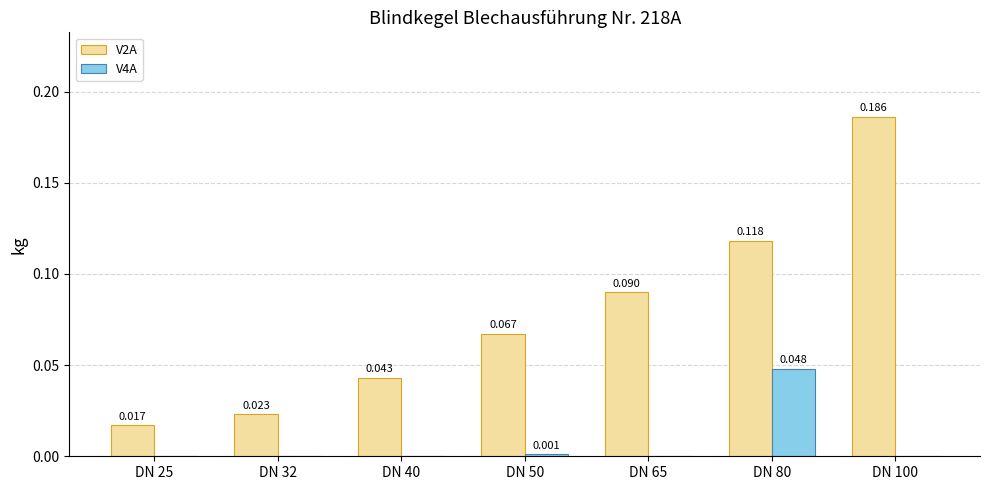

How many series are shown in this chart?

2